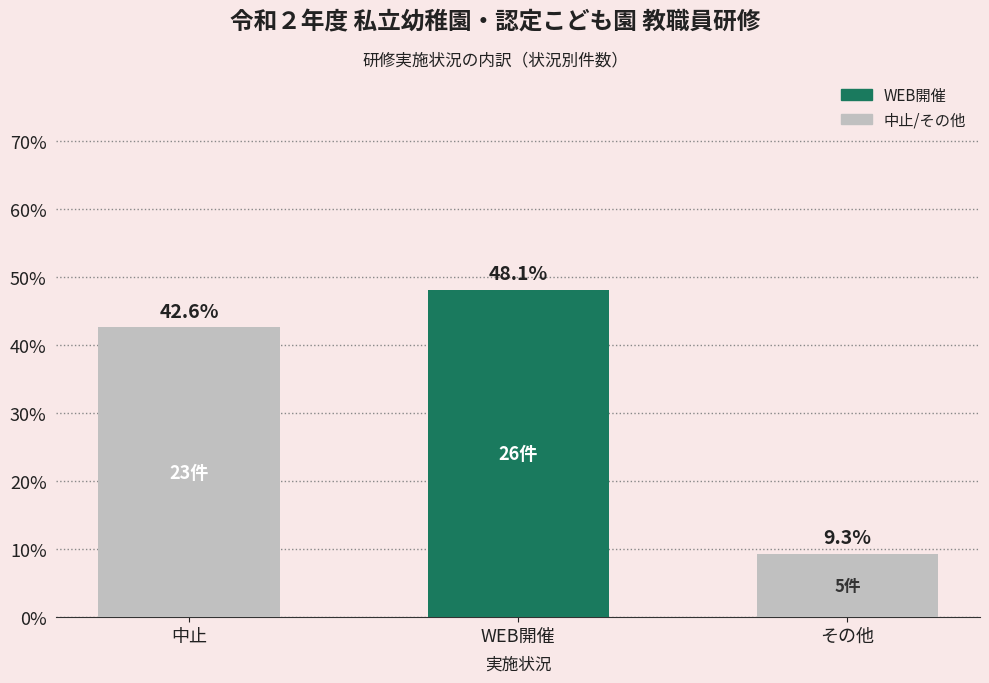

How many distinct data groups are displayed?

1